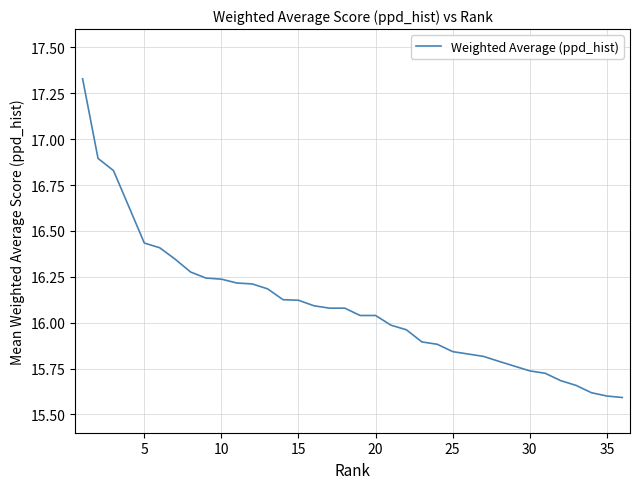

What is the smallest value displayed?

15.6